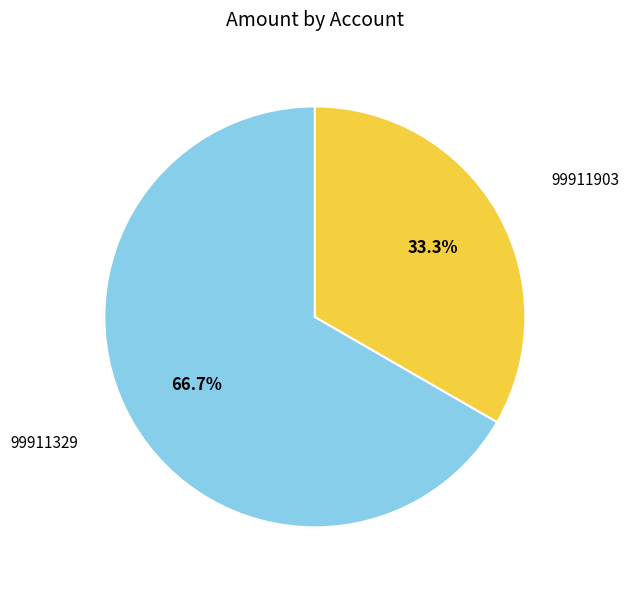

How many segments does this pie chart have?

2